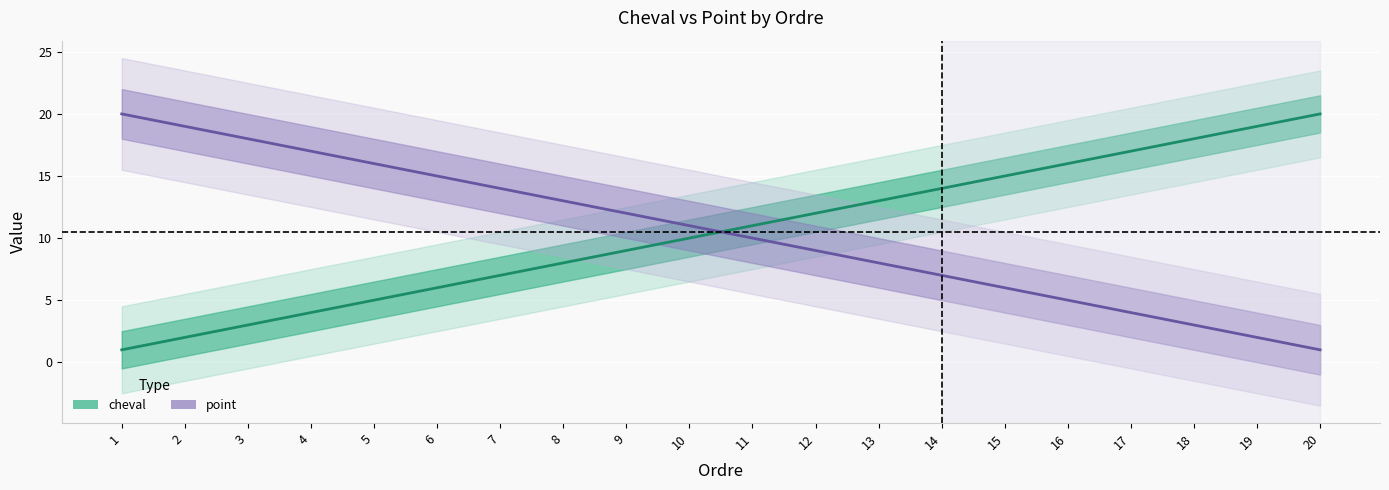

What is the total value across all series at 18?

21